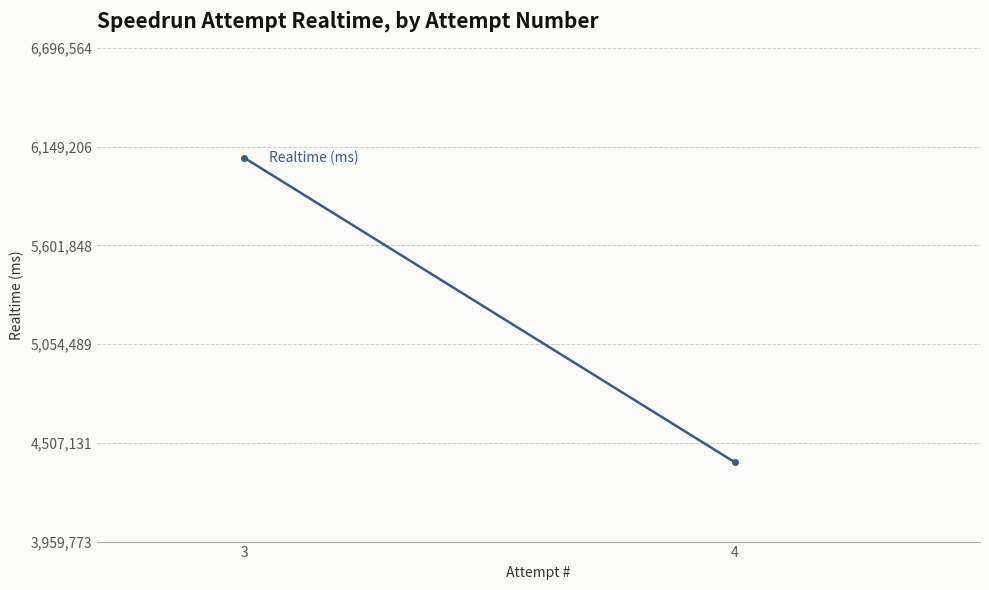

Which category has the lowest value across all series?

4